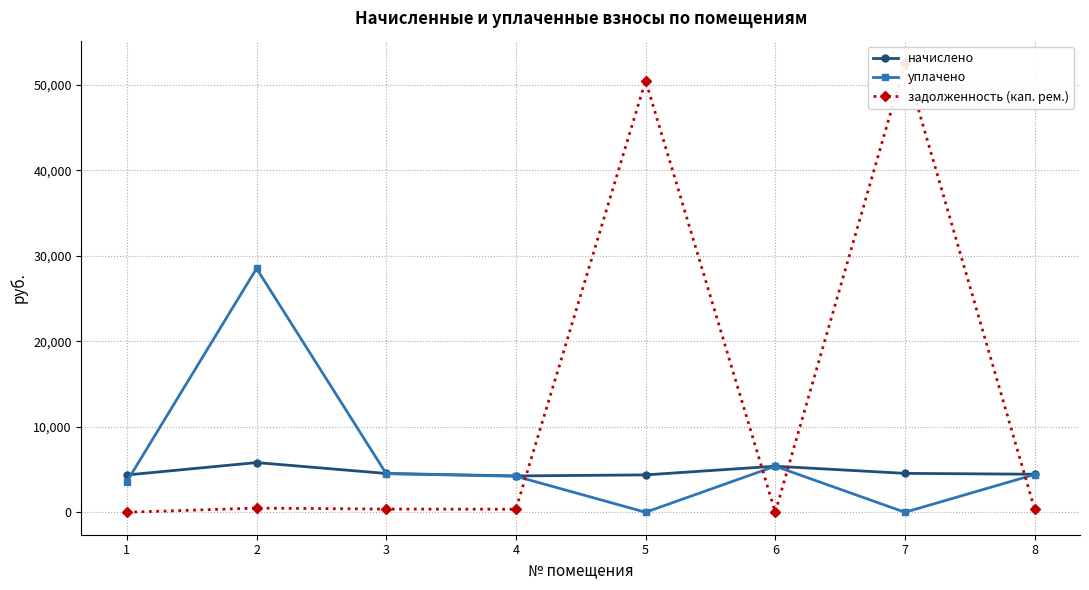

Between 2 and 3, which series saw the biggest shift?

уплачено